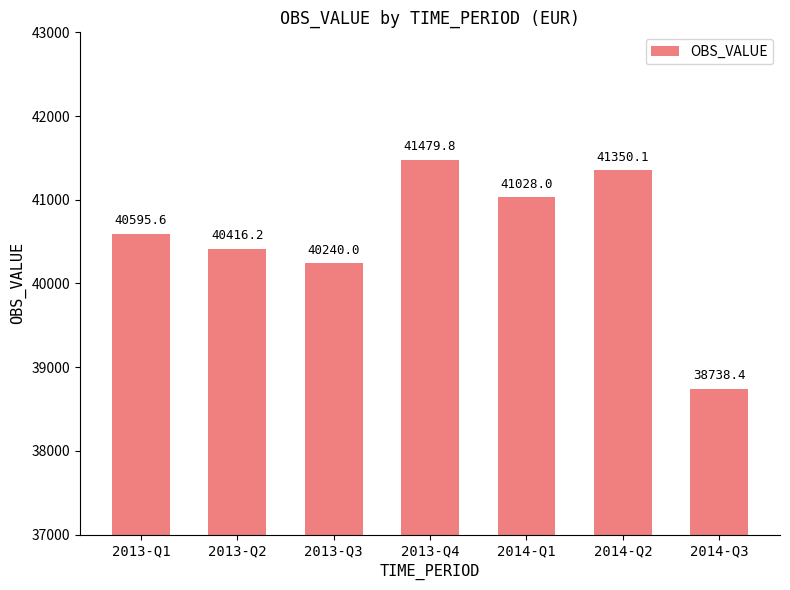

True or false: the data shows 41479.8 at 2013-Q4.

True